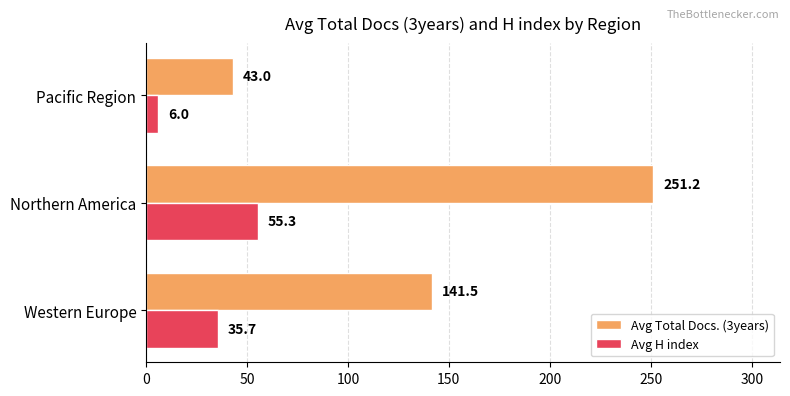

What is the lowest value of the Avg H index series?

6.0